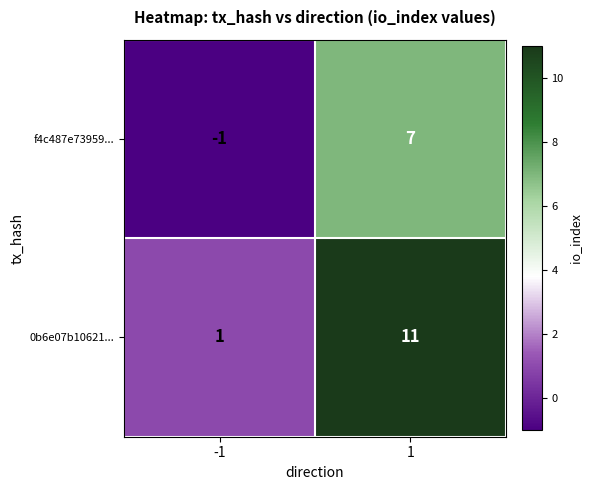

Which series has the largest range (max minus min)?

0b6e07b10621...